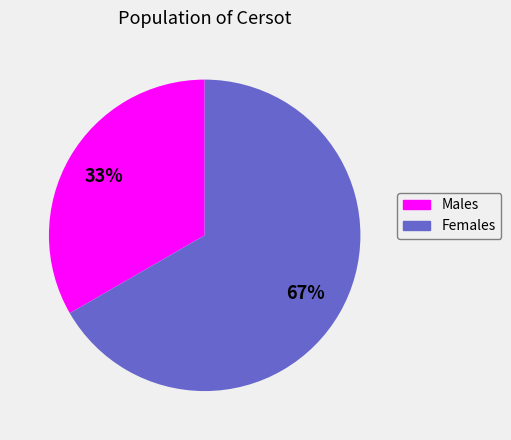

Combined, do Males and Females account for over 50%?

Yes